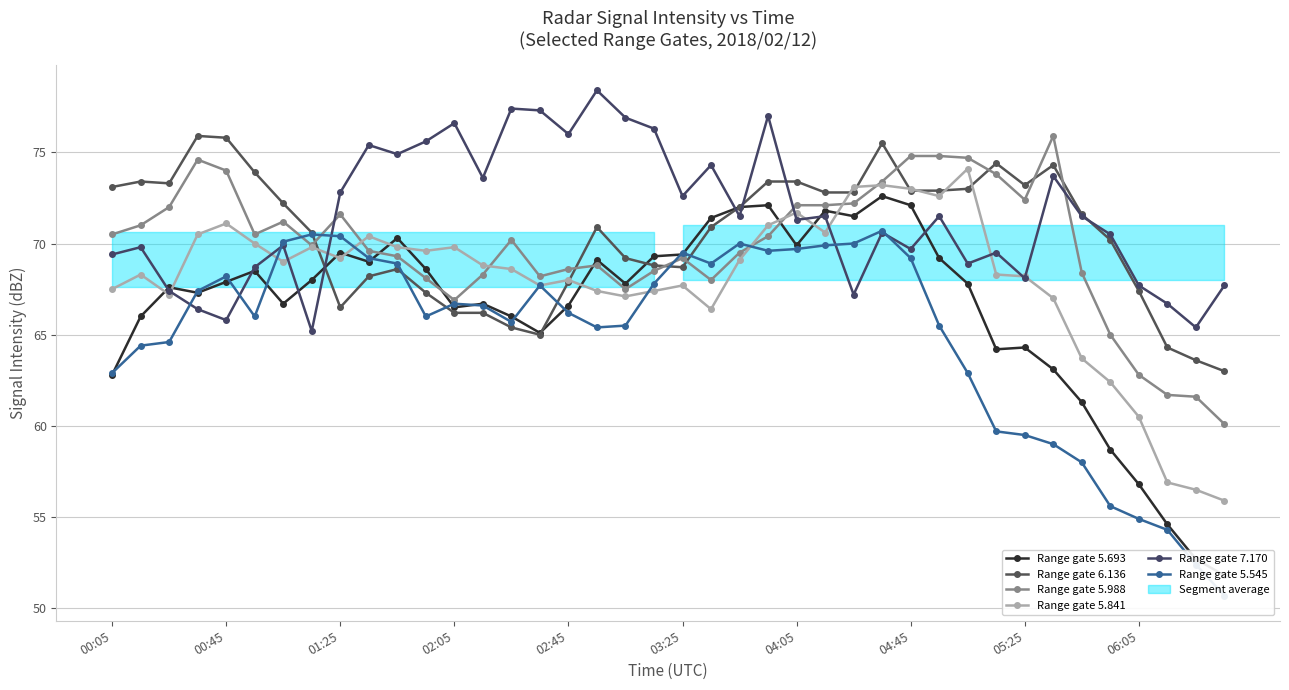

What position from the left is 21?

22